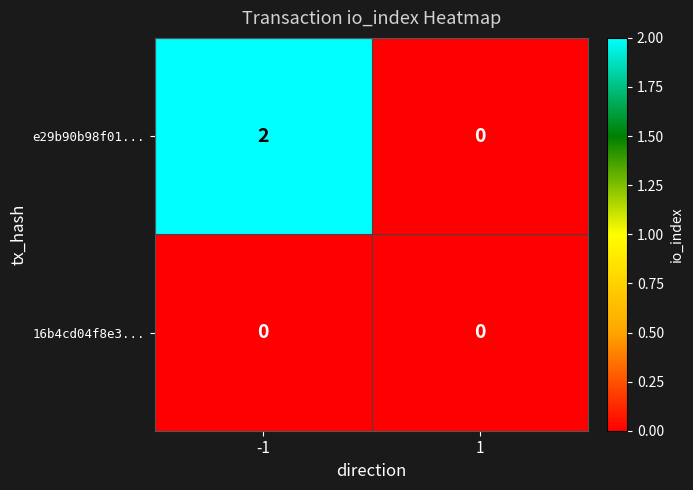

Between -1 and 1, which series saw the biggest shift?

e29b90b98f01...